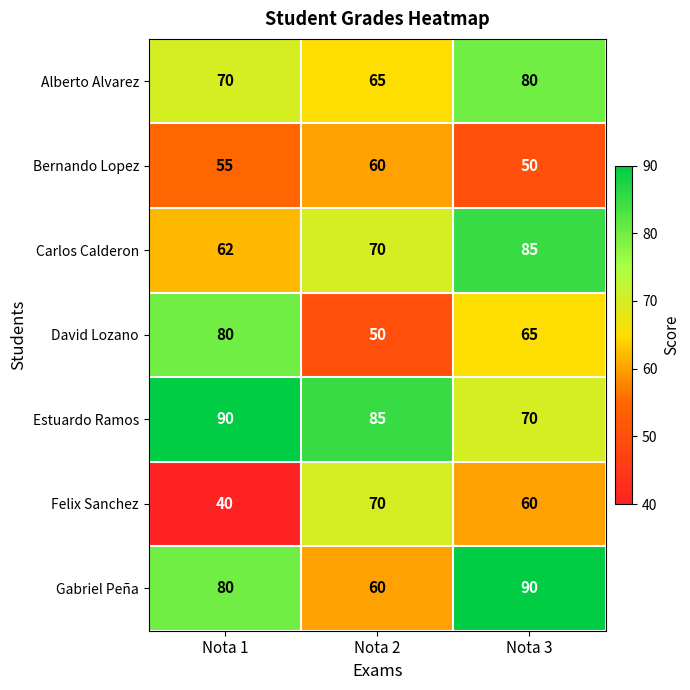

Is the value of Alberto Alvarez at Nota 2 greater than the value of Felix Sanchez at Nota 3?

Yes